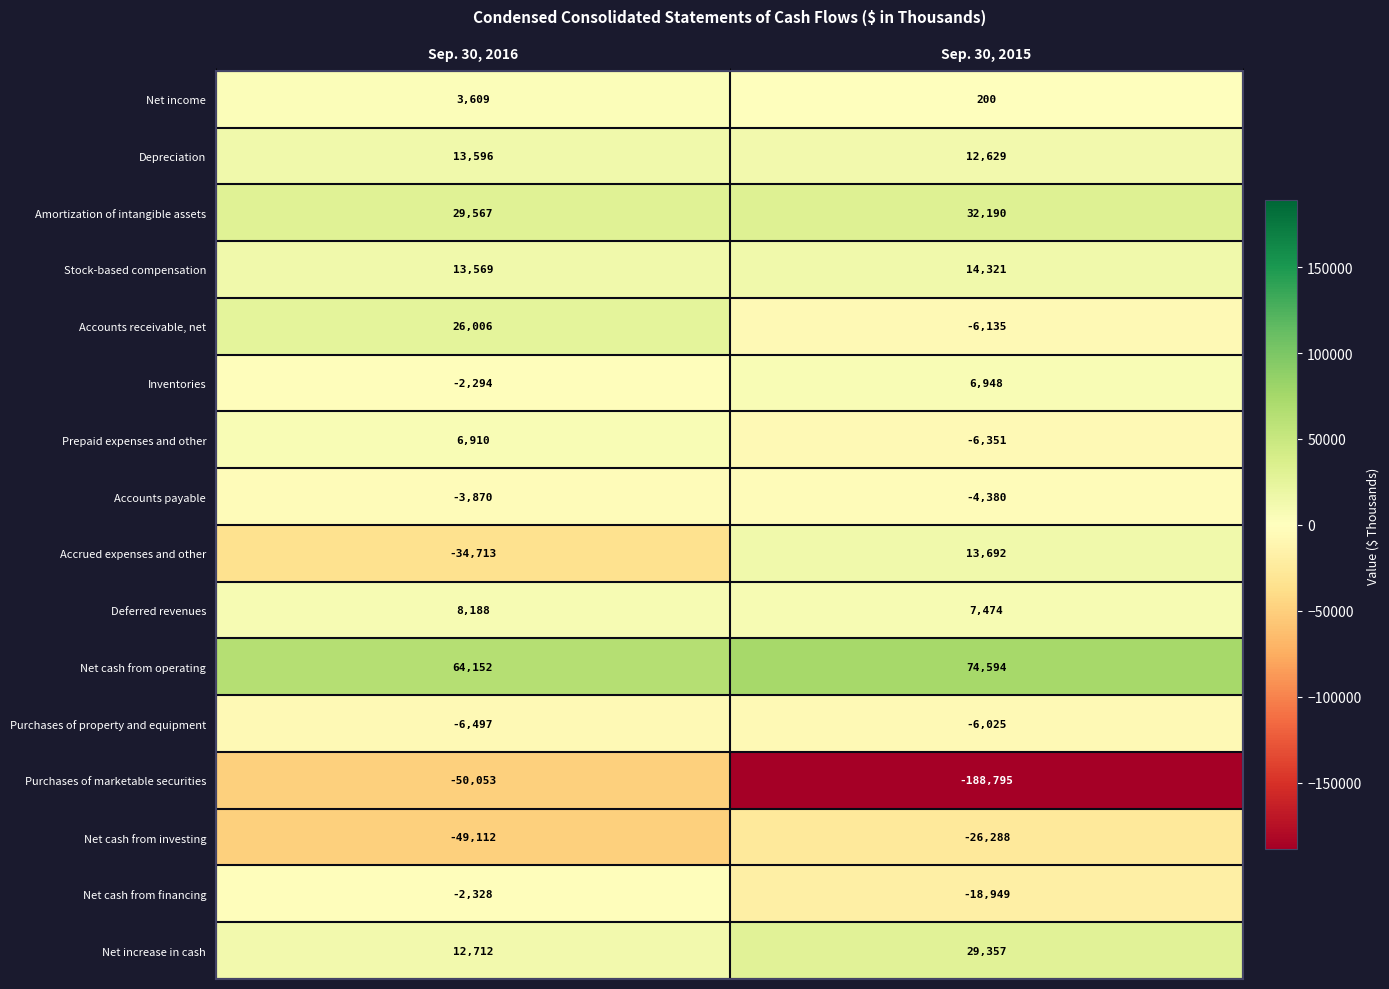

What value does the Amortization of intangible assets series have at Sep. 30, 2015?

32190